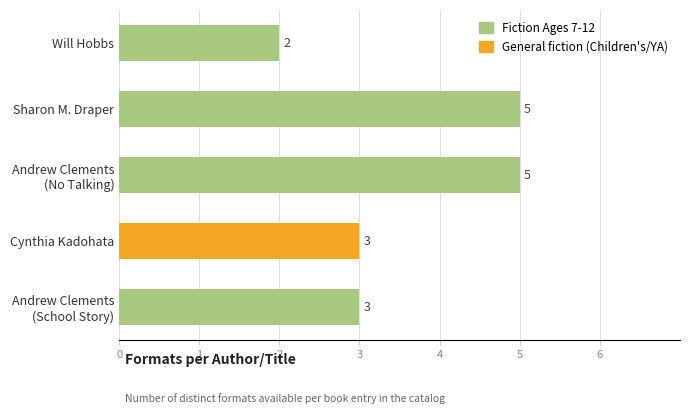

How many bars are there in total?

5